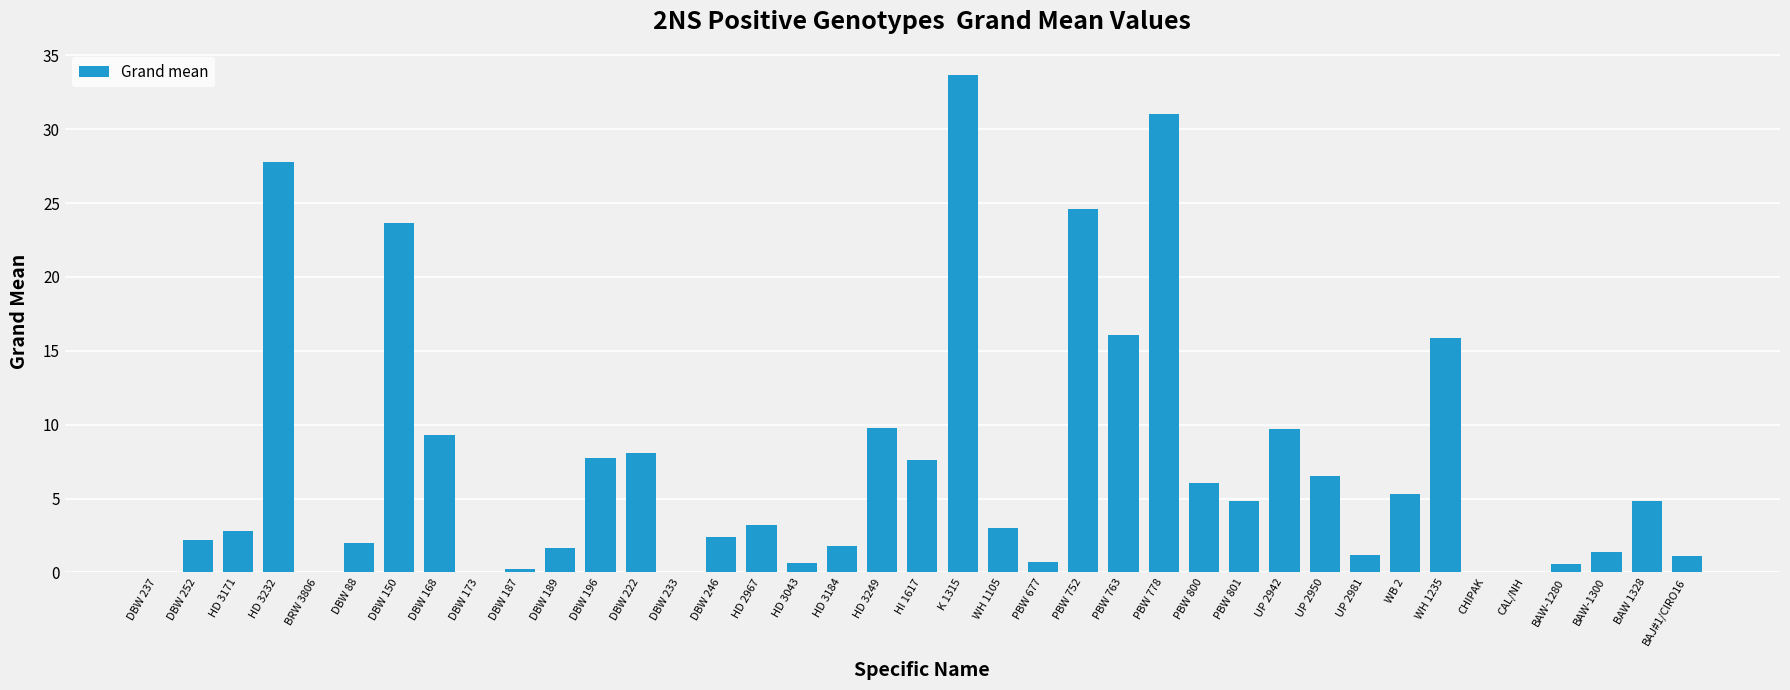

Approximately how many times larger is the value at PBW 677 compared to DBW 189?

0.4